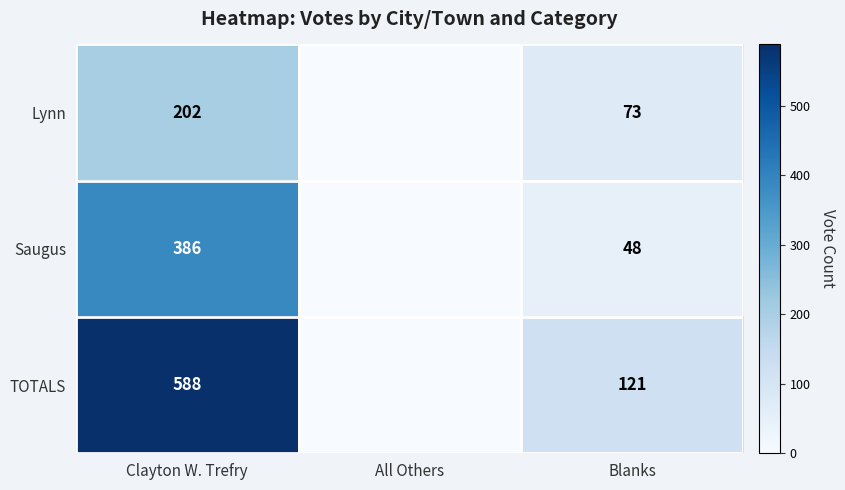

Is it true that Lynn equals 123 at Blanks?

False